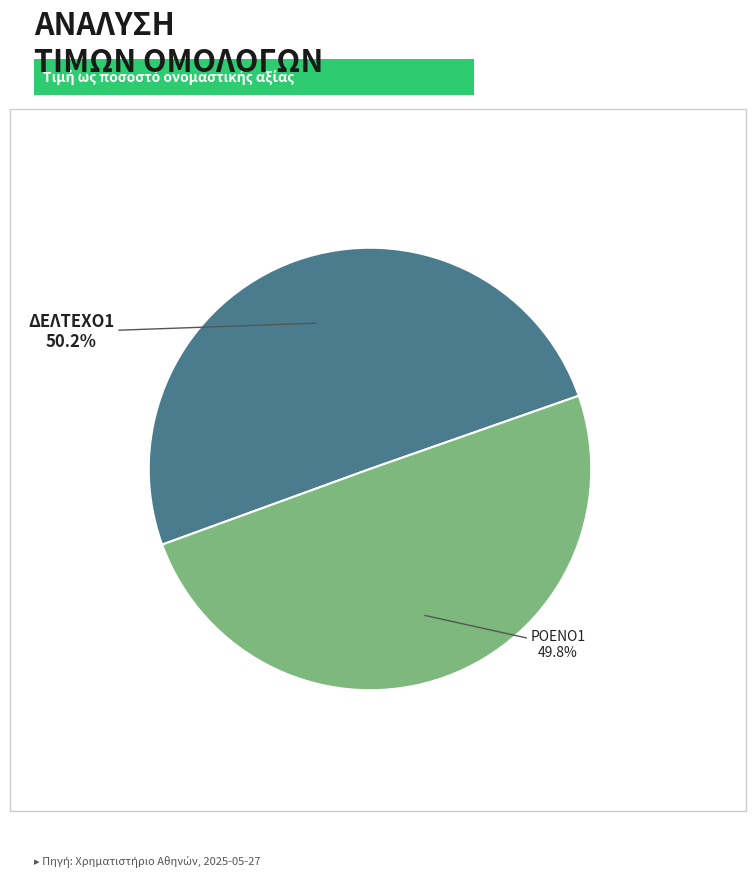

Does any single category account for the majority?

Yes